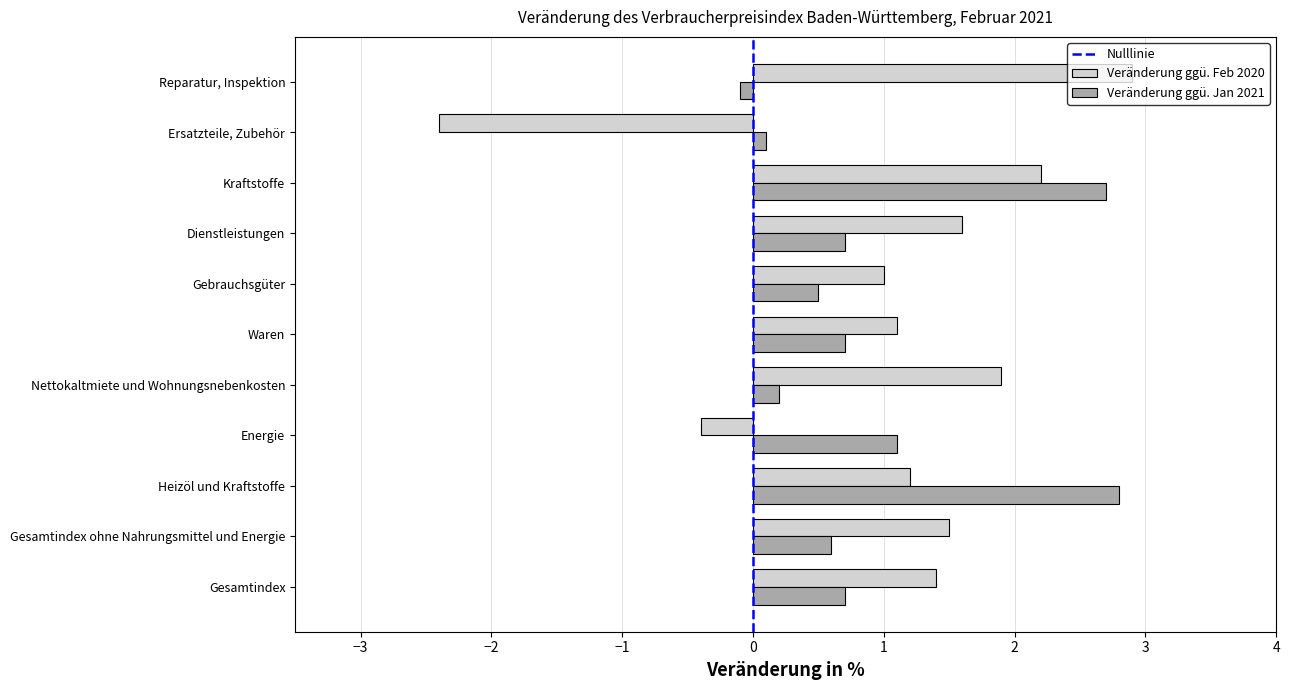

What is the maximum value for Veränderung ggü. Feb 2020?

2.9